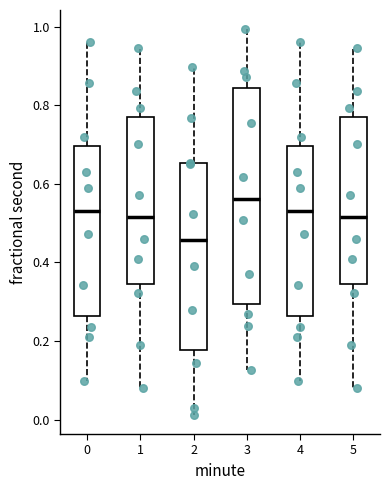

Reading left to right, transcribe this box plot: for each box, give where its median line is, the range the box spans, and where its two whiskers end, as read against the y-axis. The values are not printed on the chart, so give them approximately, as read against the axis.

0: median 0.54, box 0.26 to 0.70, whiskers 0.10 to 0.96
1: median 0.52, box 0.34 to 0.76, whiskers 0.08 to 0.94
2: median 0.46, box 0.18 to 0.66, whiskers 0.02 to 0.90
3: median 0.56, box 0.30 to 0.84, whiskers 0.12 to 1.00
4: median 0.54, box 0.26 to 0.70, whiskers 0.10 to 0.96
5: median 0.52, box 0.34 to 0.76, whiskers 0.08 to 0.94